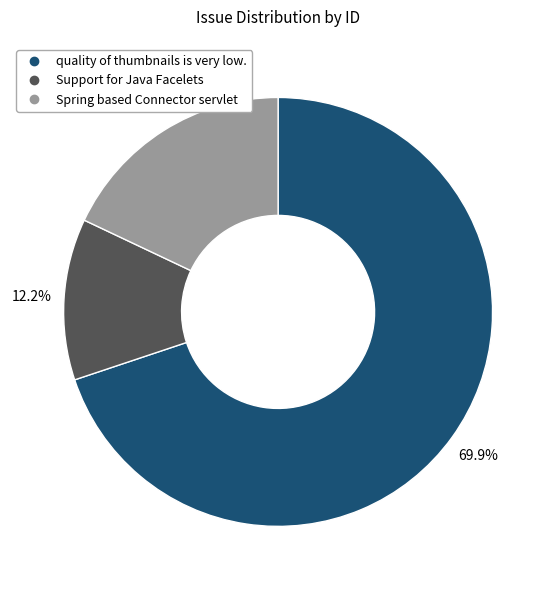

Is it true that Support for Java Facelets is 12% of the pie?

True